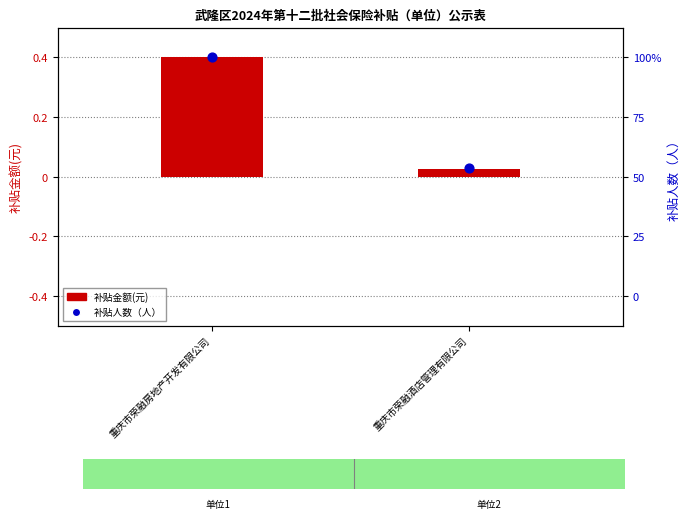

Is the value of 补贴金额(元) at 重庆市荣融酒店管理有限公司 greater than the value of 补贴人数（人） at 重庆市荣融酒店管理有限公司?

No